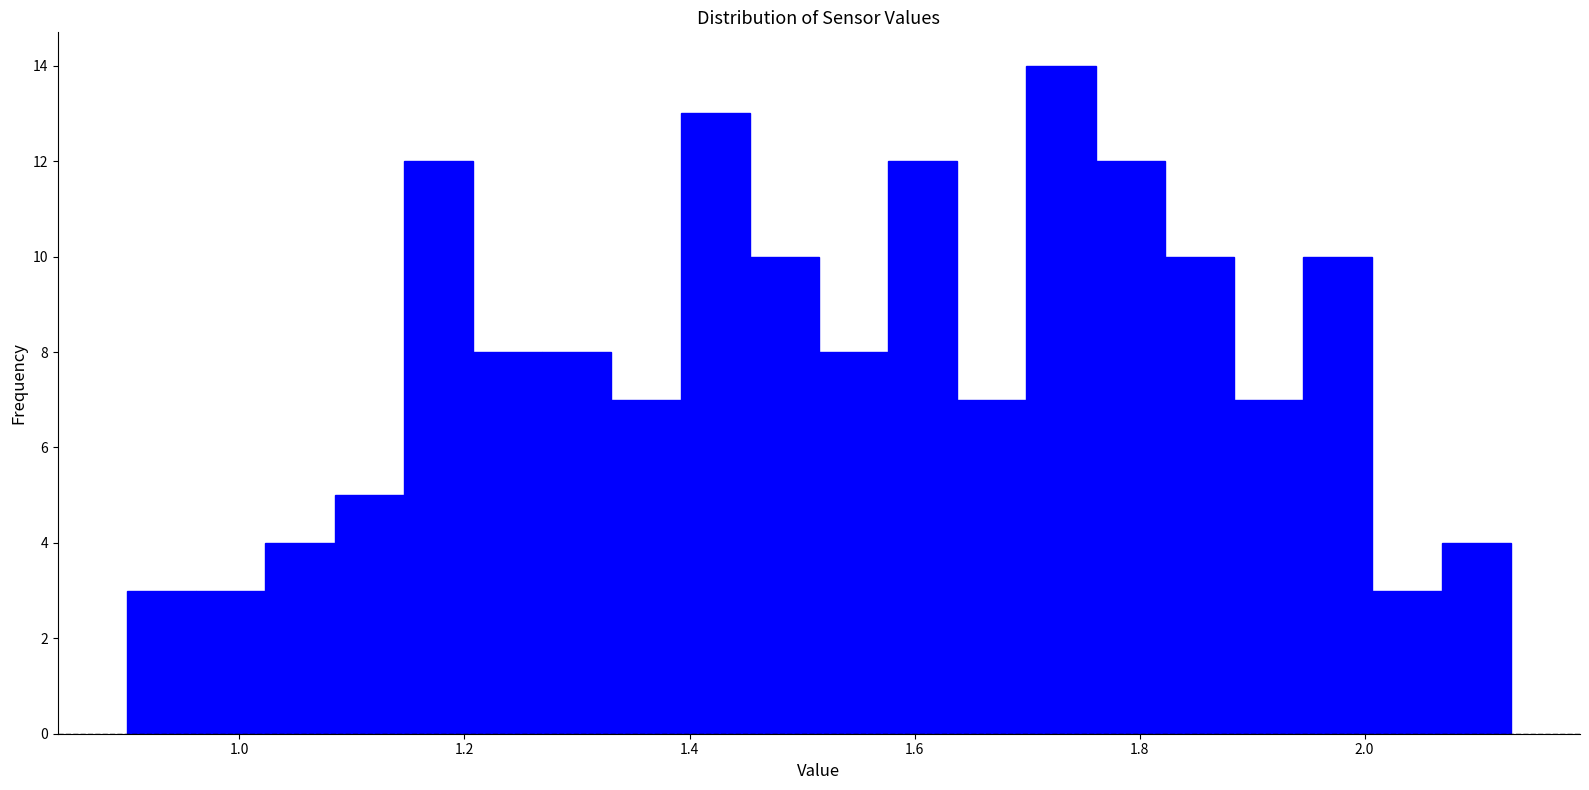

Around what value on the x-axis is the tallest bar? Give the approximate position of its centre, as read against the axis.

1.74